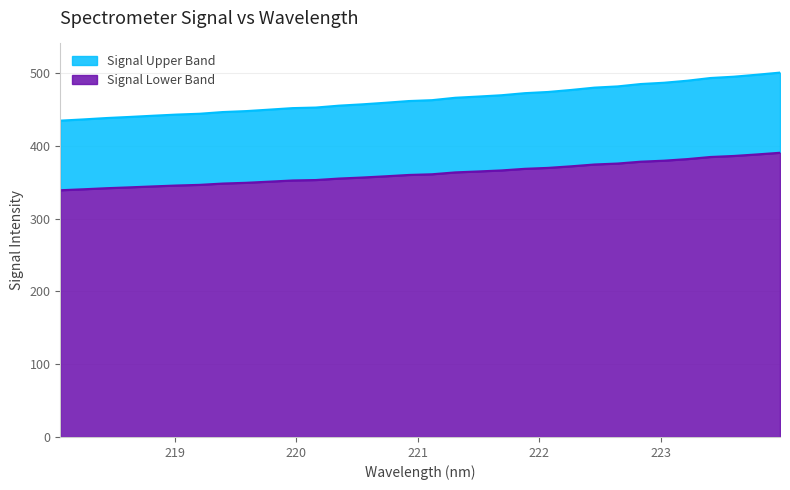

What is the greatest value displayed?

500.6